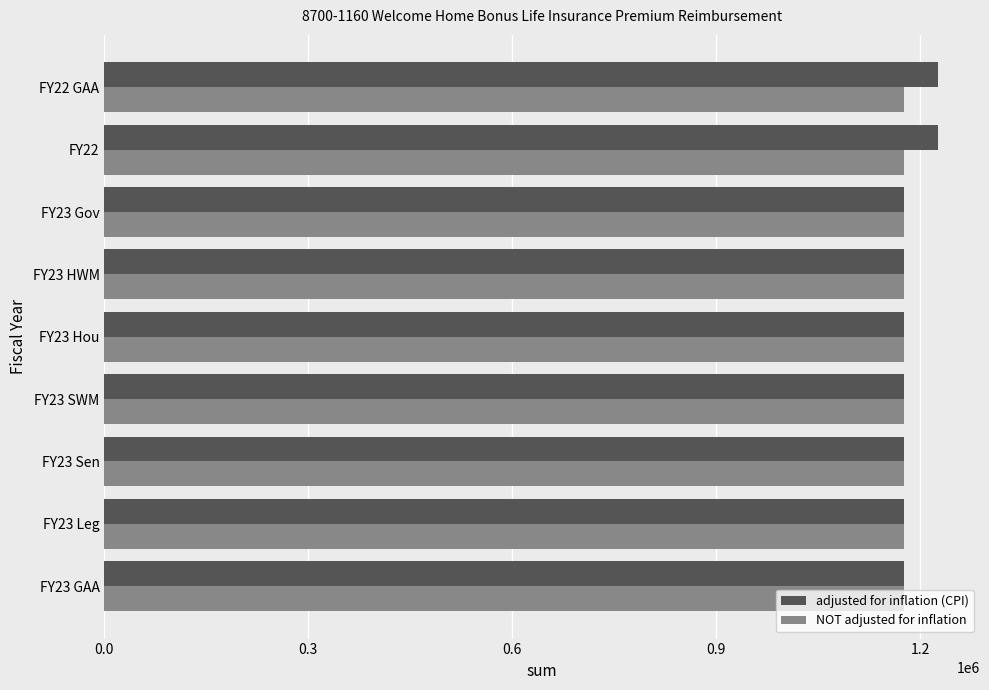

What is the average value of the NOT adjusted for inflation series?

1175964